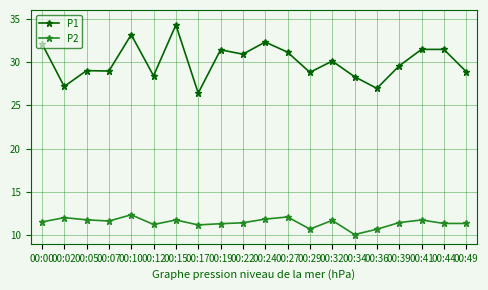

Where is the first local minimum for P1?

00:02